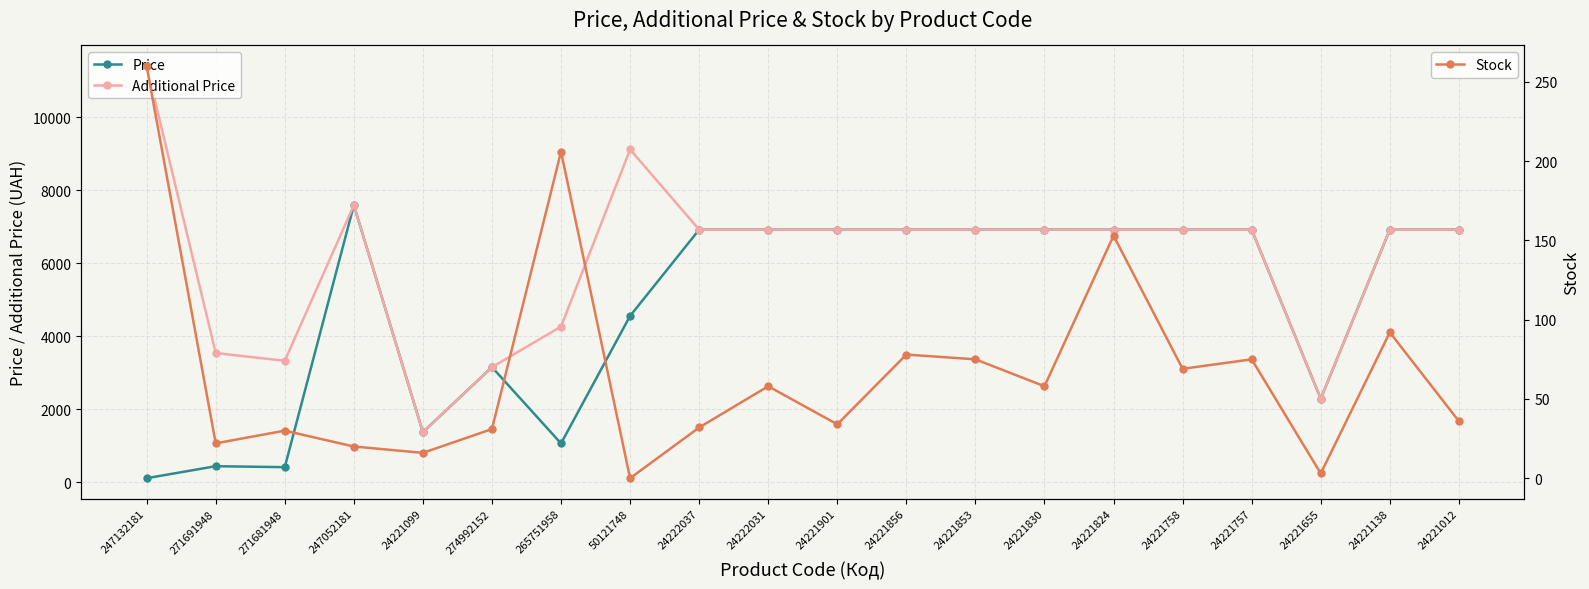

What position from the right is 24221853?

8